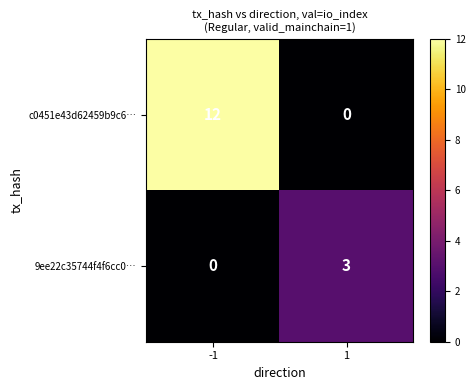

What is the sum of the c0451e43d62459b9c6… values at 1 and -1?

12